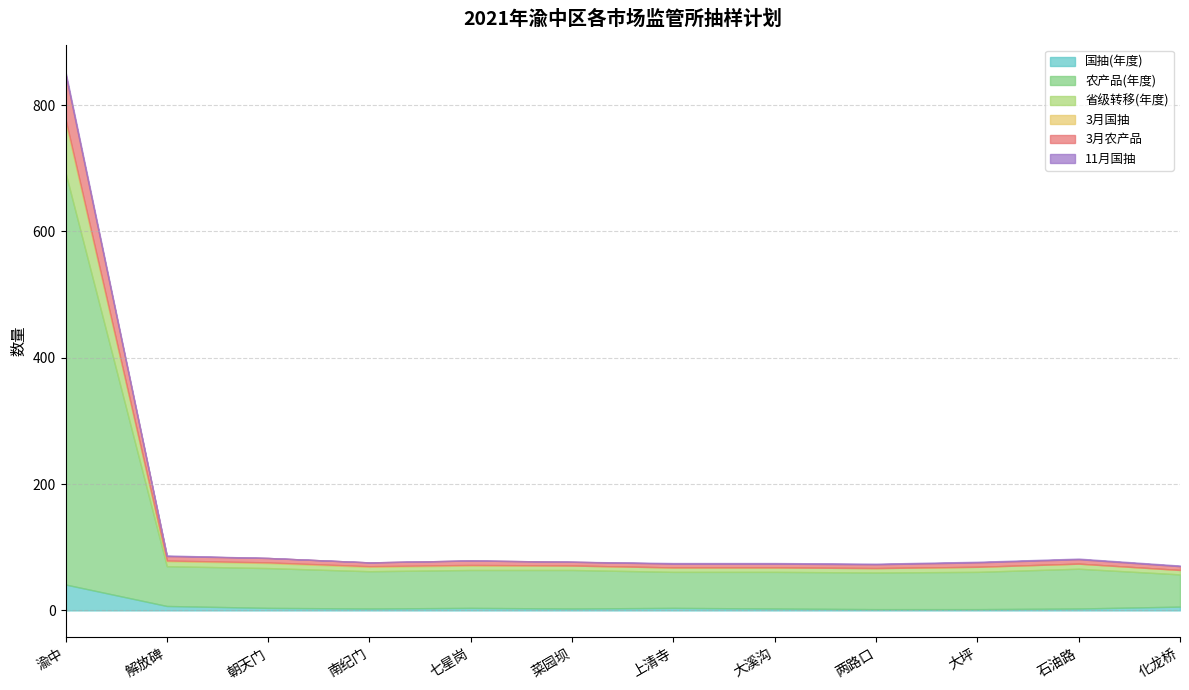

How many categories are shown in the chart?

12